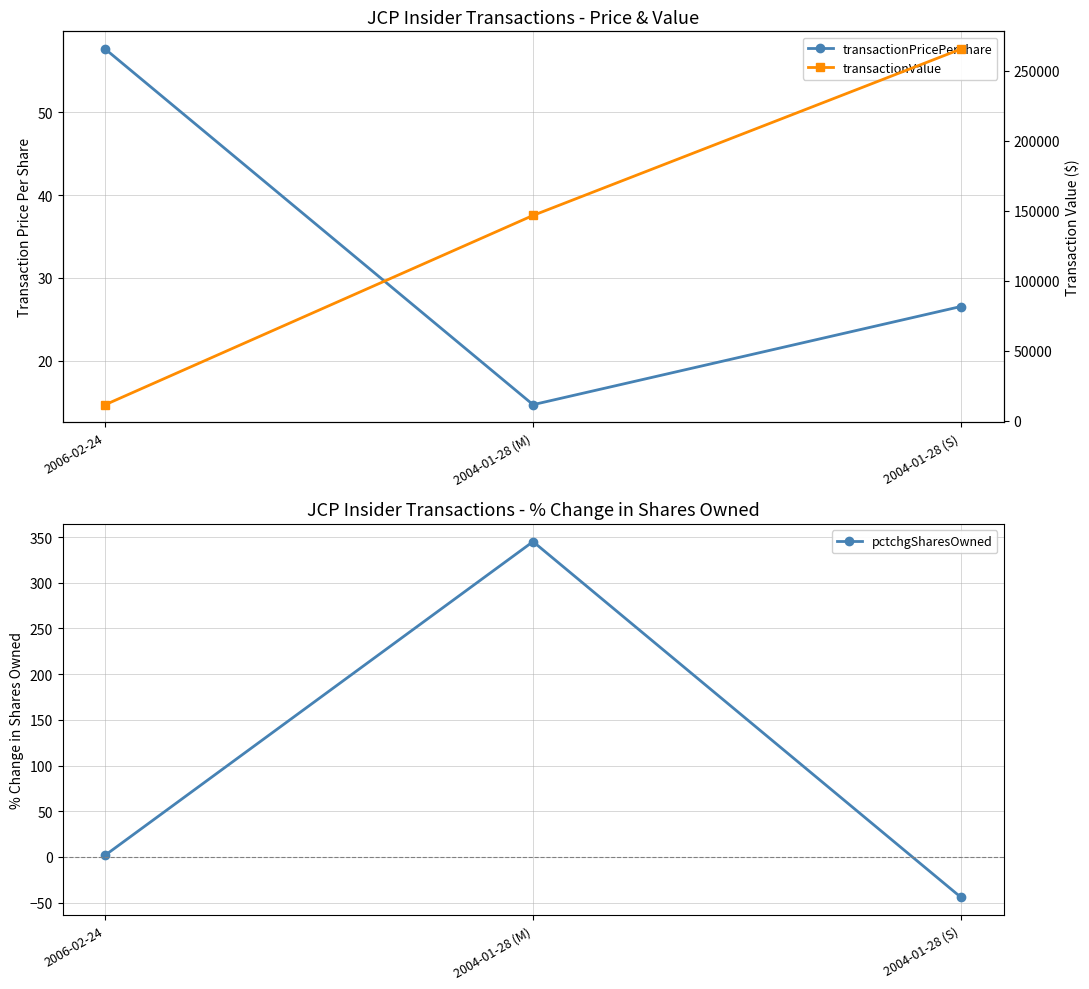

How many data points does each series have?

3